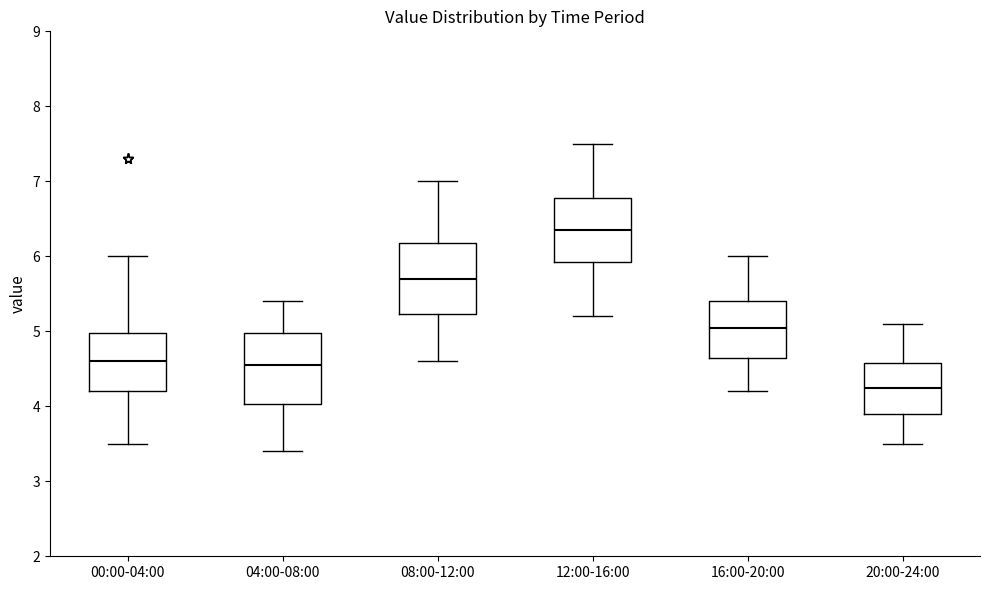

Where is the lower edge of the box for 16:00-20:00 on the y-axis? The values are not printed on the chart, so give them approximately, as read against the axis.

4.7